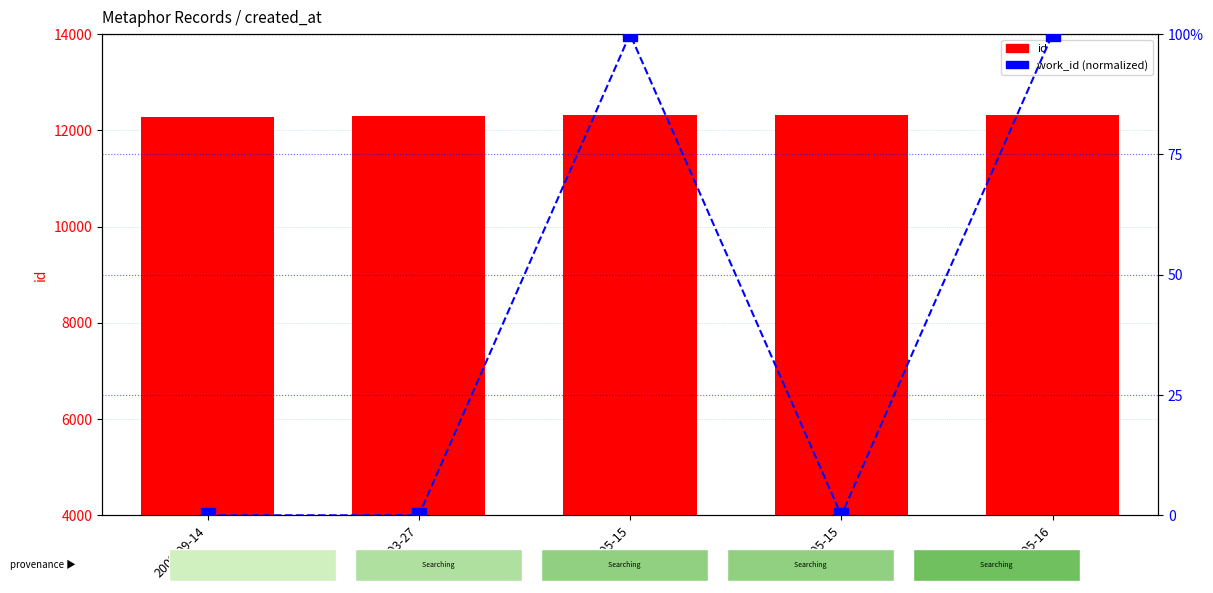

How many data points in id are less than 12314?

2